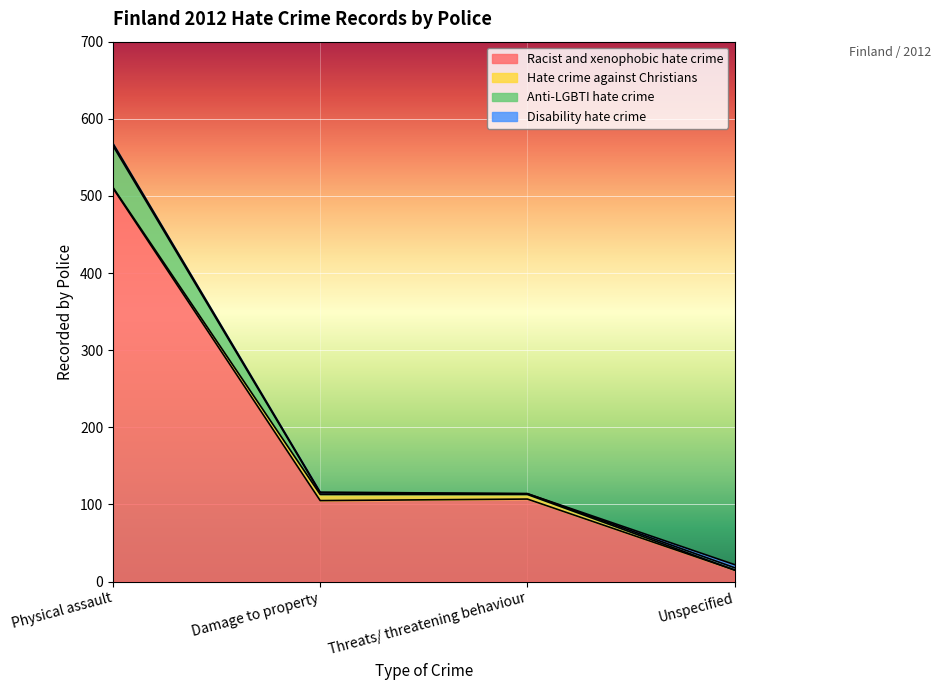

Between which two adjacent categories do Hate crime against Christians and Disability hate crime first intersect?

Physical assault and Damage to property